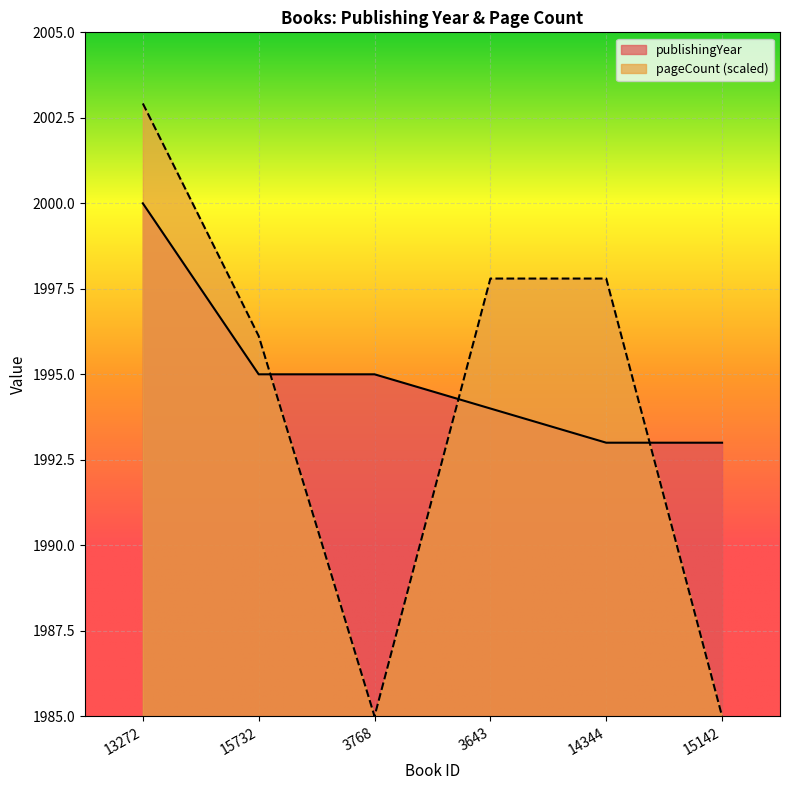

What is the lowest value of the pageCount series?

1985.0